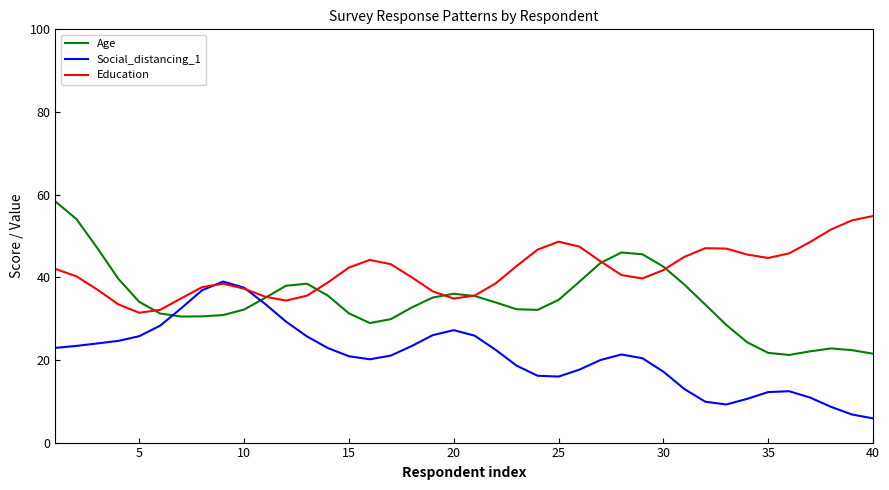

Rank the series by their average value, from lowest to highest.

Social_distancing_1, Age, Education